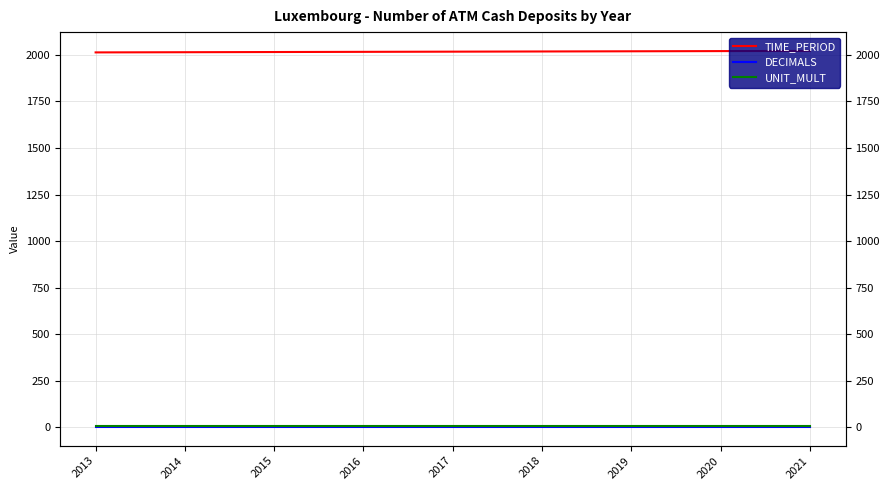

True or false: TIME_PERIOD and UNIT_MULT intersect in this chart.

False